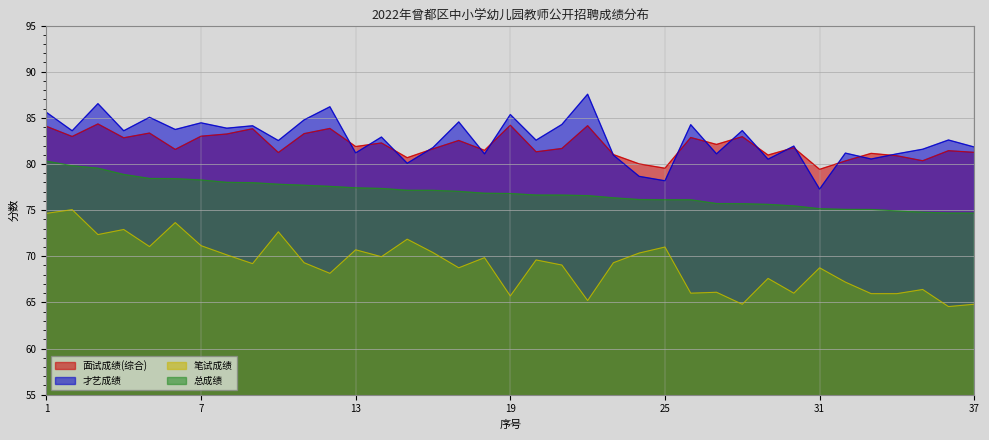

Which series has the largest total across all categories?

才艺成绩